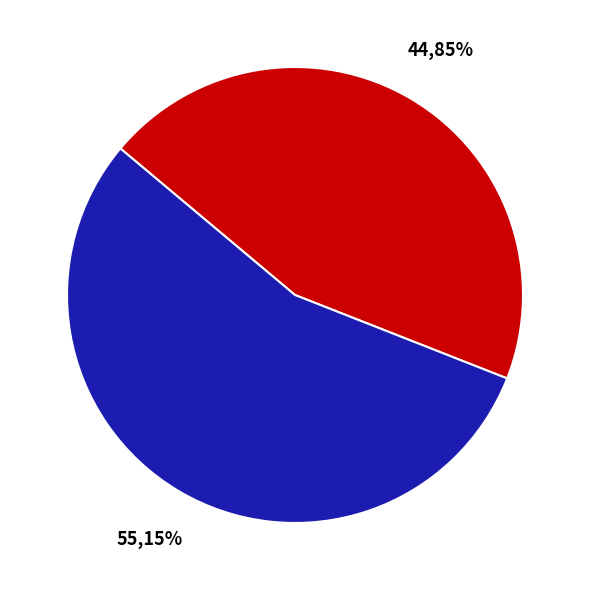

Does any single category account for the majority?

Yes